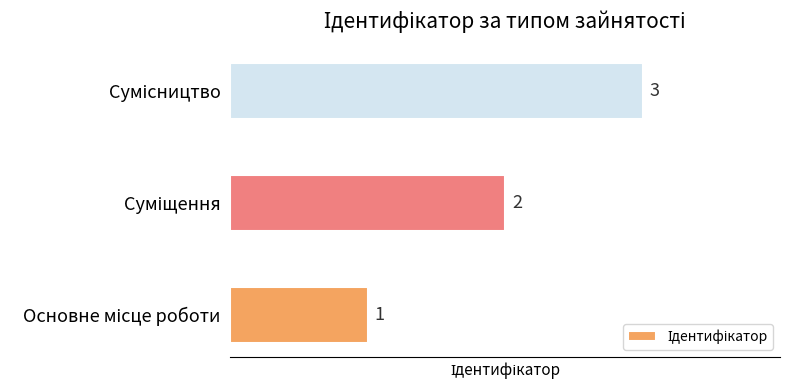

What is the sum of all values?

6